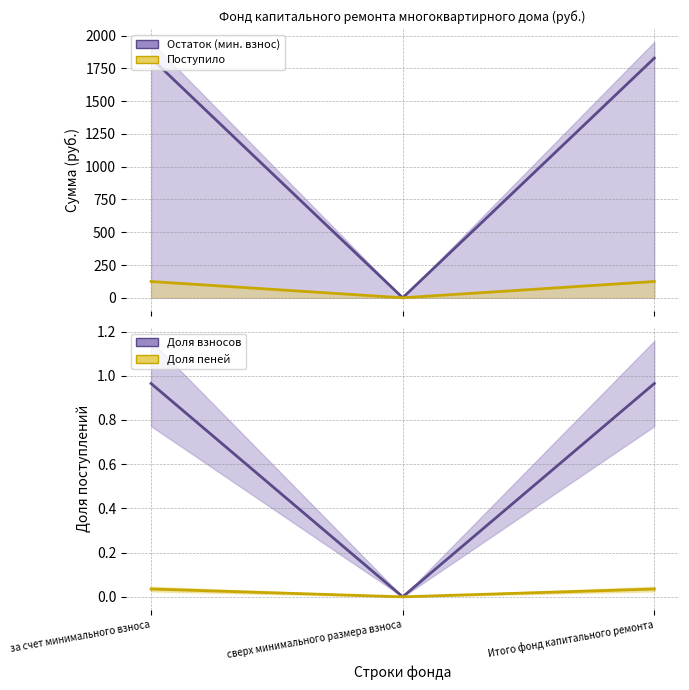

At Итого фонд капитального ремонта, list the series in order from smallest to largest.

Доля пеней, Доля взносов, Поступило, Остаток (мин. взнос)